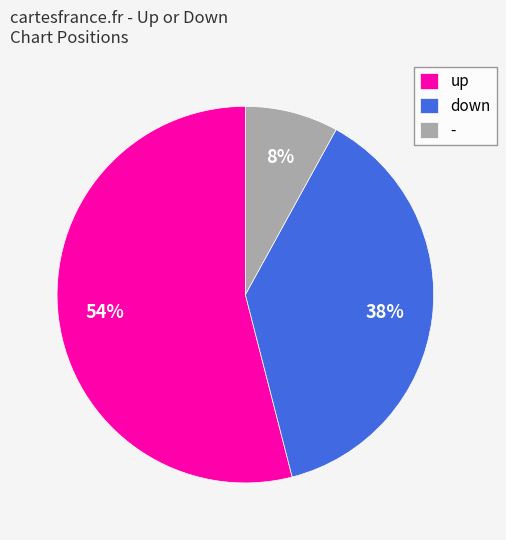

Do down and up together represent more than half of the pie?

Yes